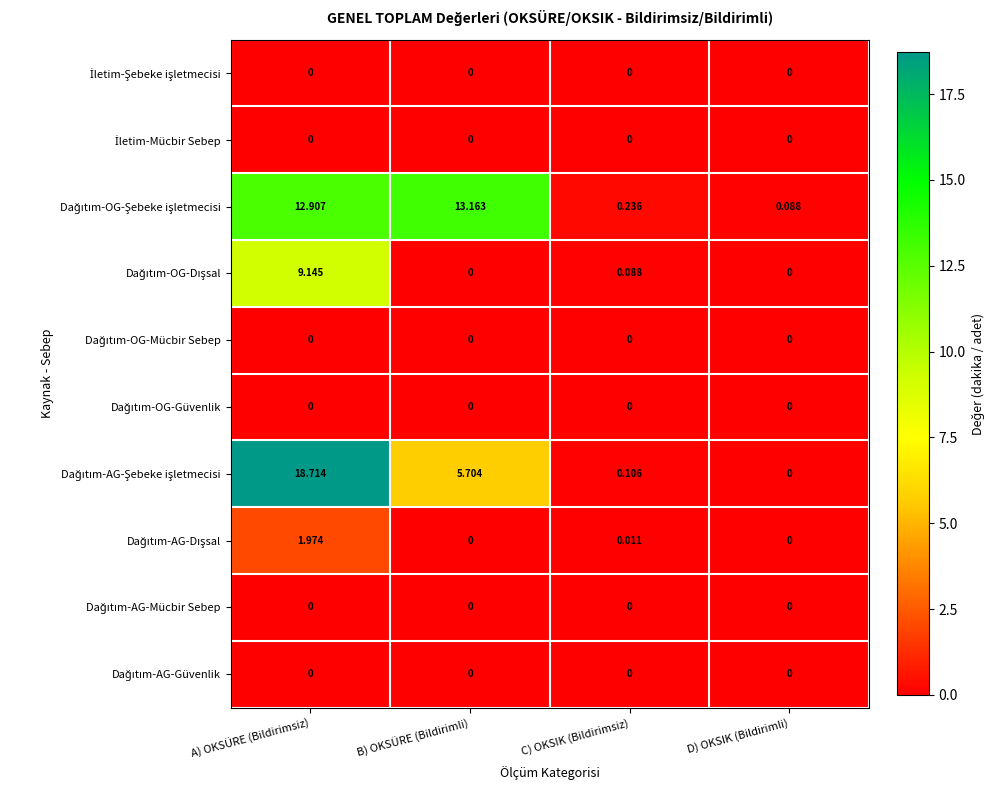

At which category is the sum across all series the highest?

A) OKSÜRE (Bildirimsiz)